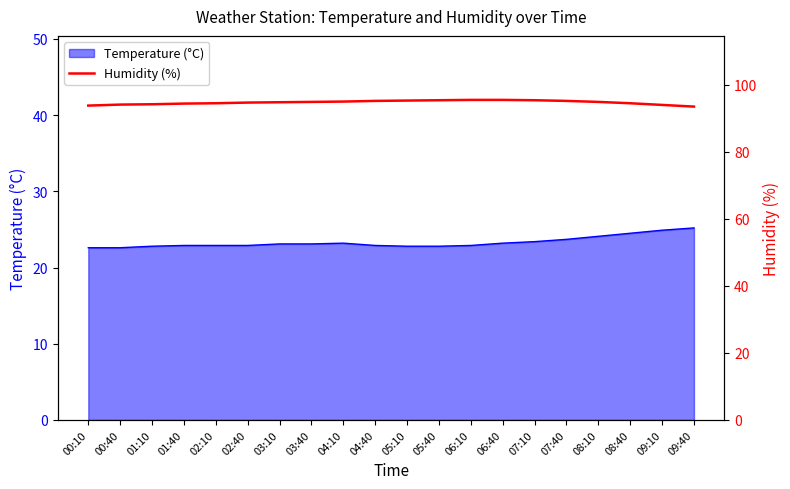

Is it true that Temperature (°C) equals 14.6 at 02:40?

False